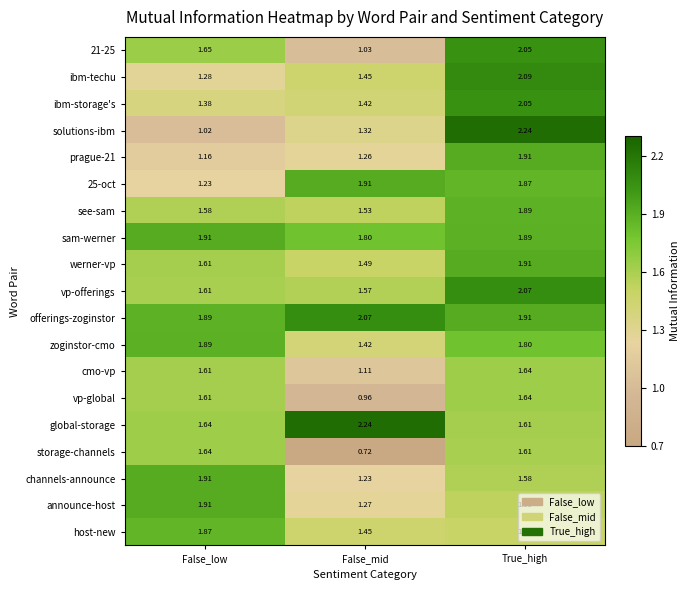

List the labels in order of ibm-techu value, smallest first.

False_low, False_mid, True_high